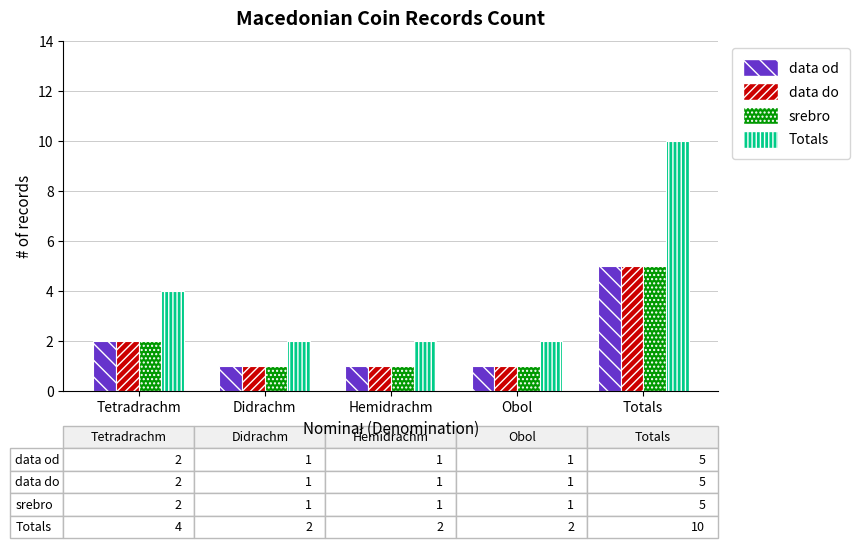

What is the label of the 5th bar from the left?

Totals